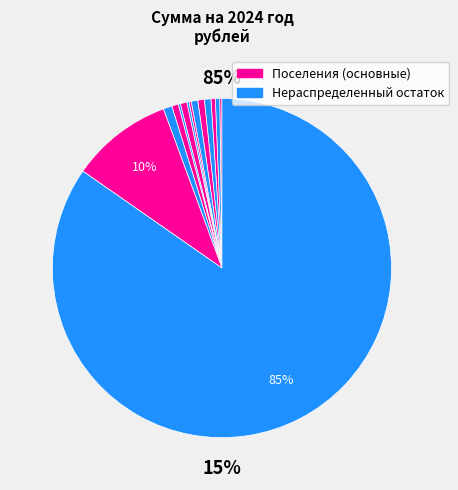

Which category accounts for the majority?

Нераспределенный остаток